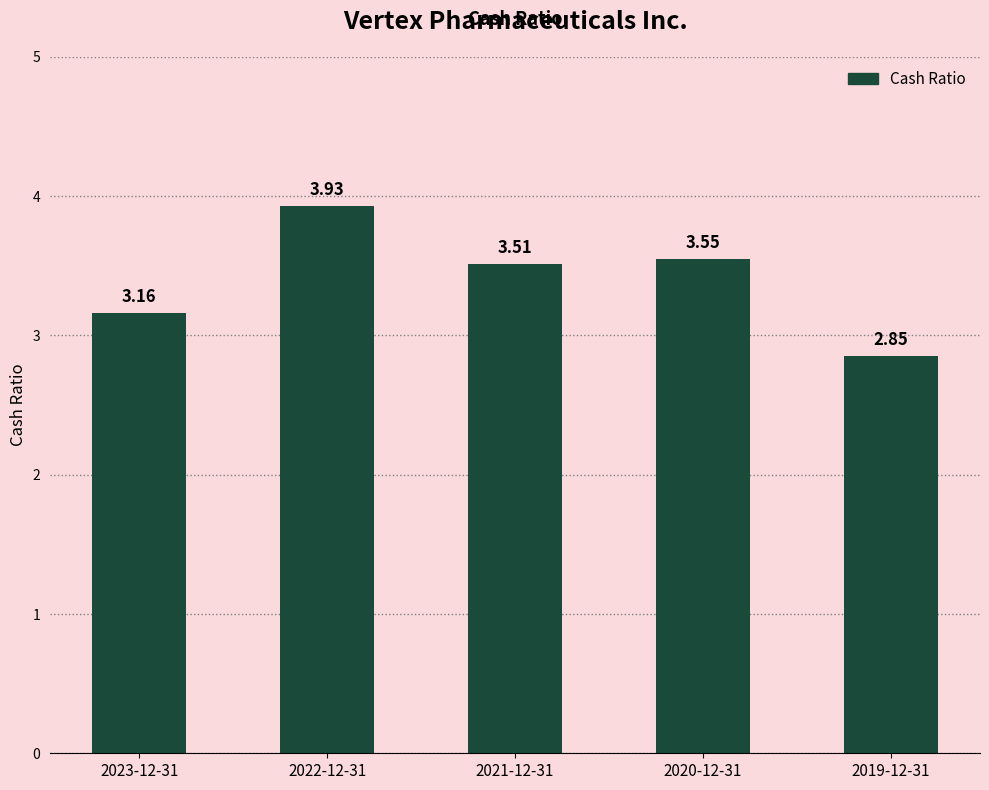

Which has a higher value, 2020-12-31 or 2021-12-31?

2020-12-31